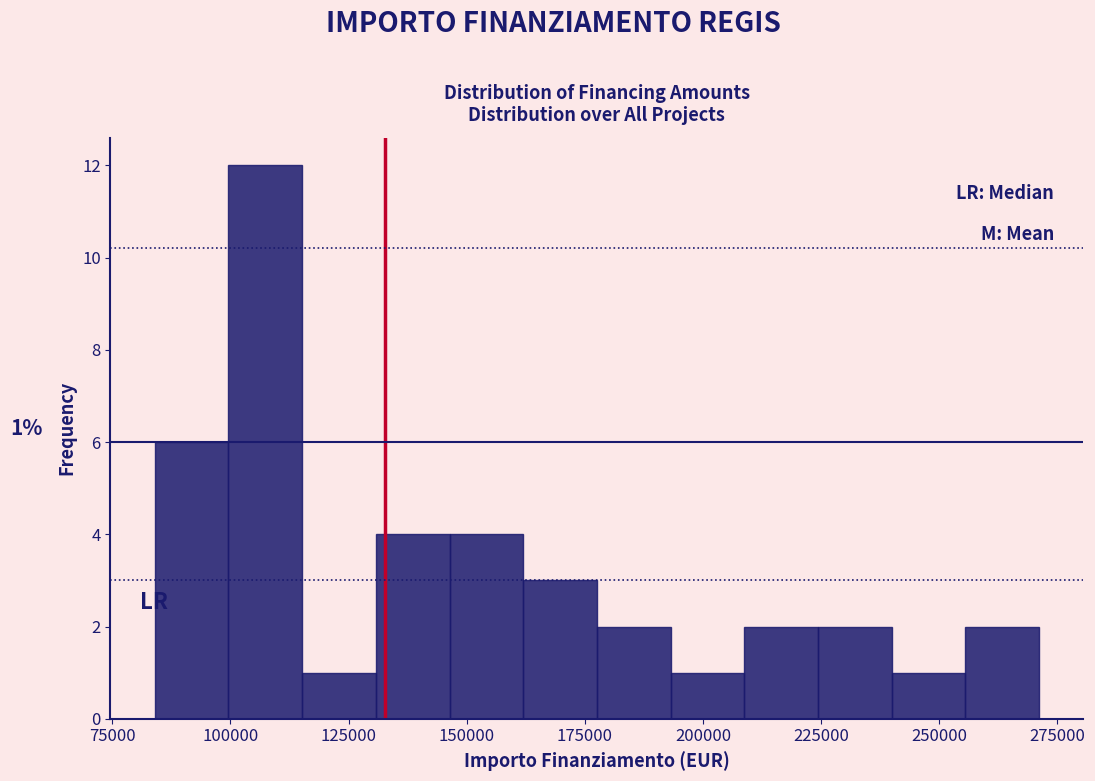

Read against the x-axis, roughly where is the centre of the tallest bar?

105000